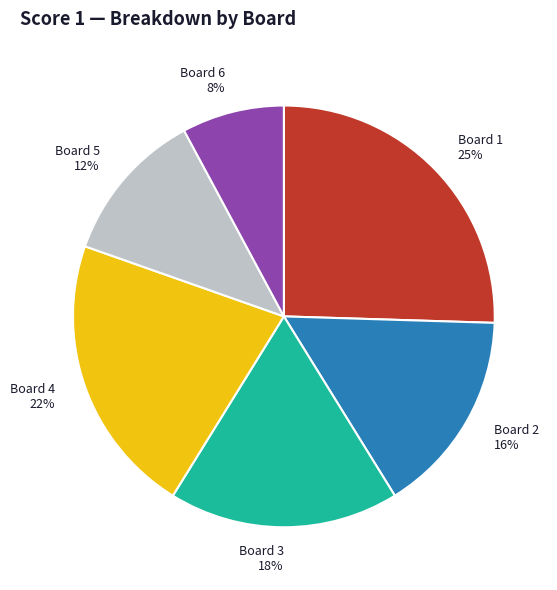

Approximately how many times larger is the value at Board 2 compared to Board 4?

0.7